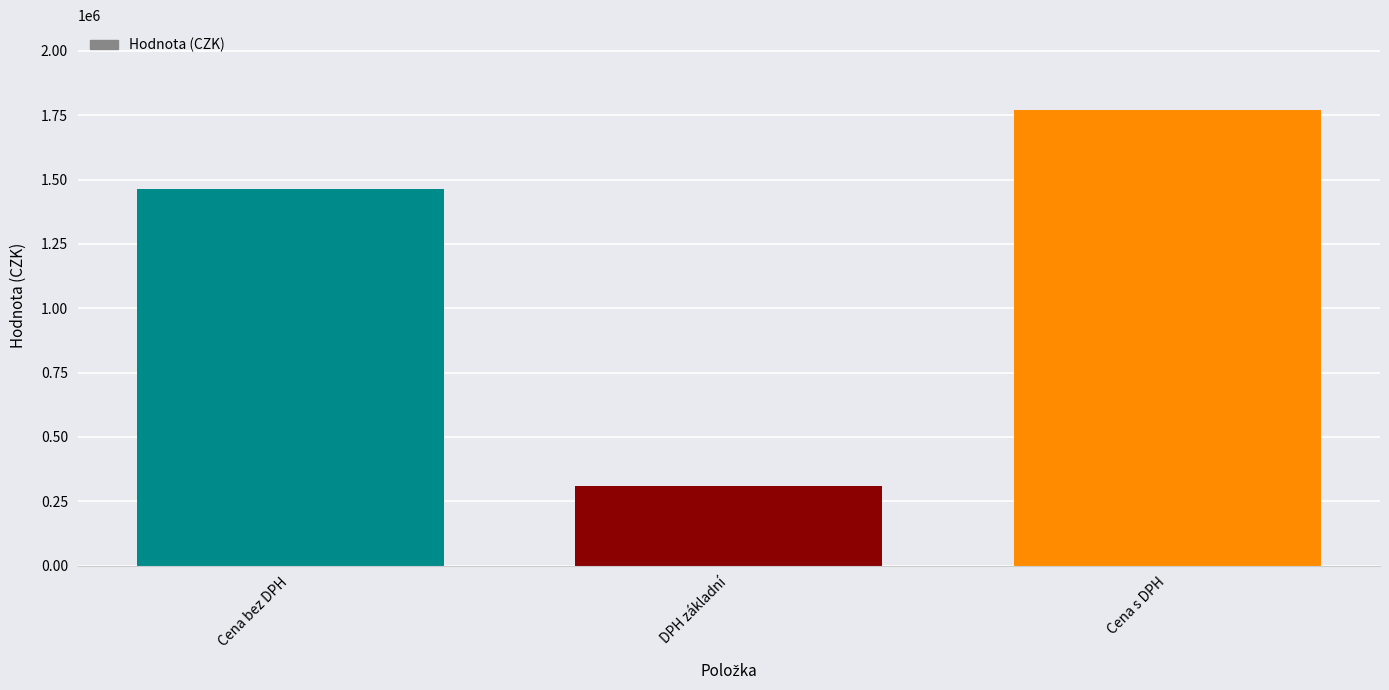

What is the difference between the values at DPH základní and Cena s DPH?

1463818.3